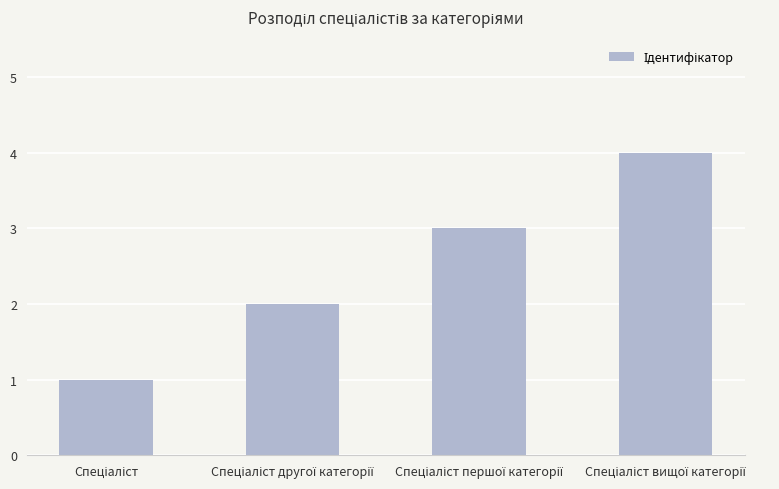

What is the sum of all values?

10